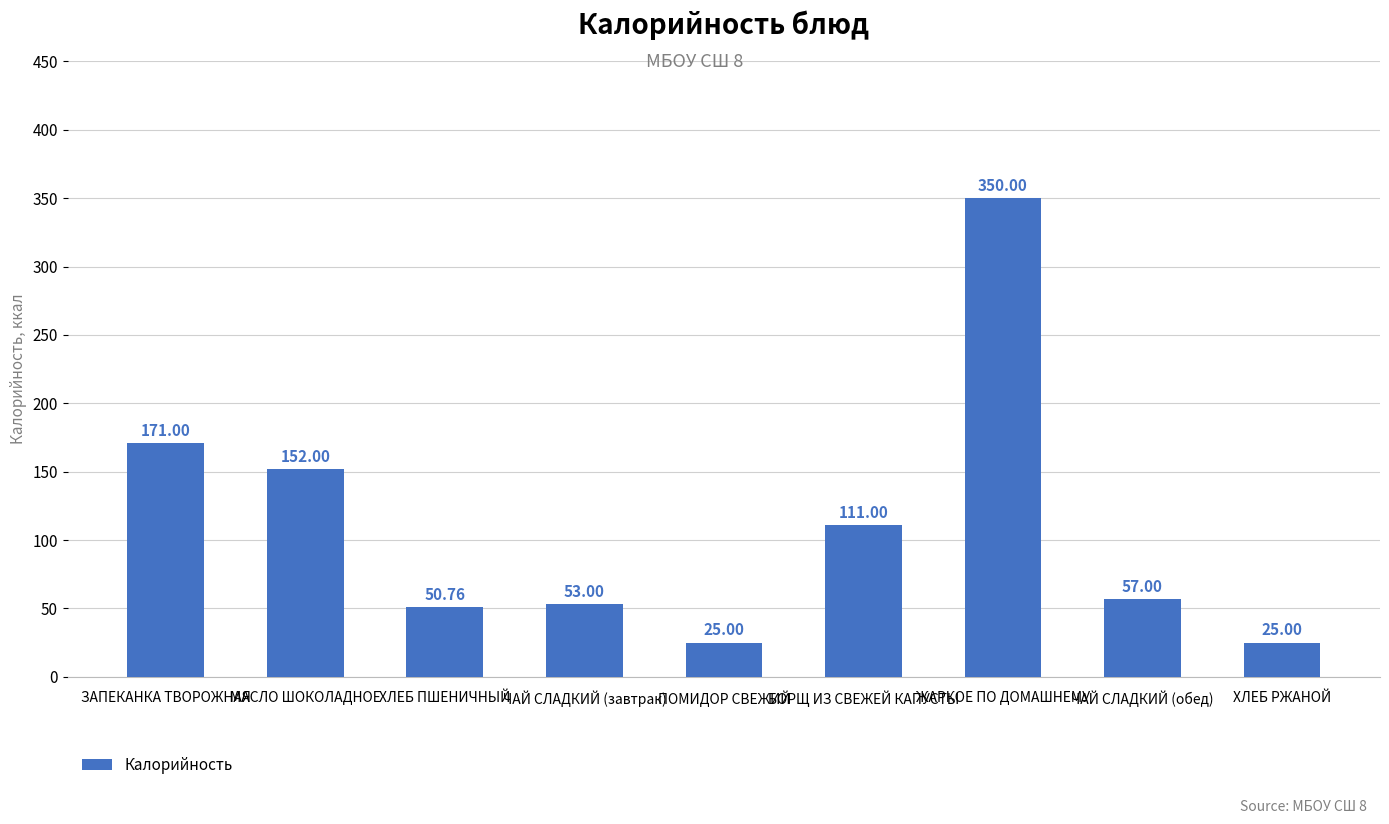

At which category does the chart reach its peak across all series?

ЖАРКОЕ ПО ДОМАШНЕМУ